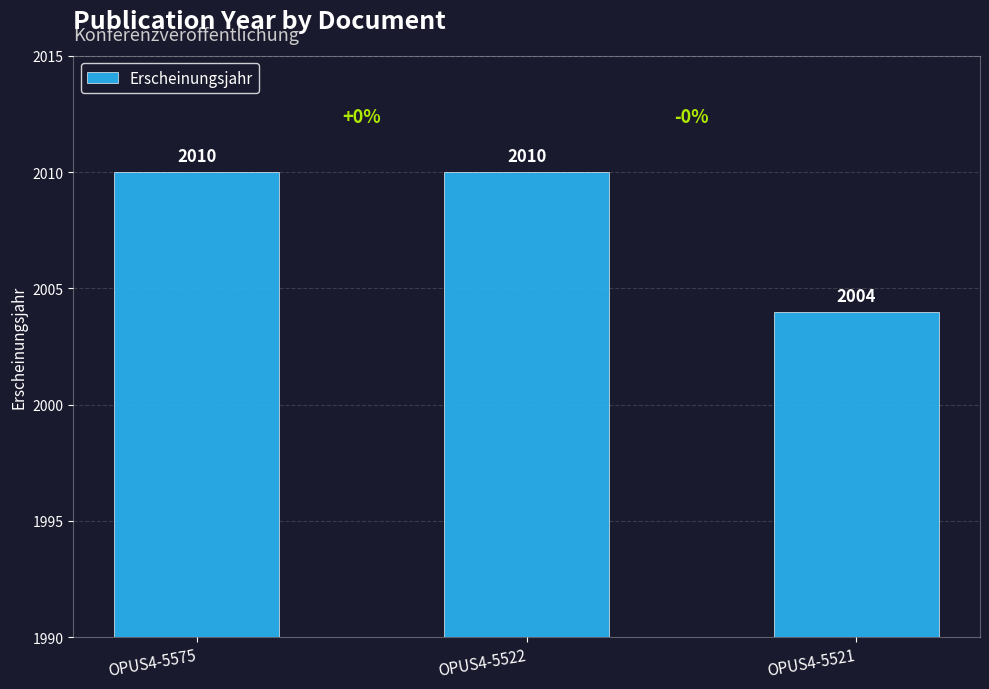

What is the difference between the maximum and minimum values?

6